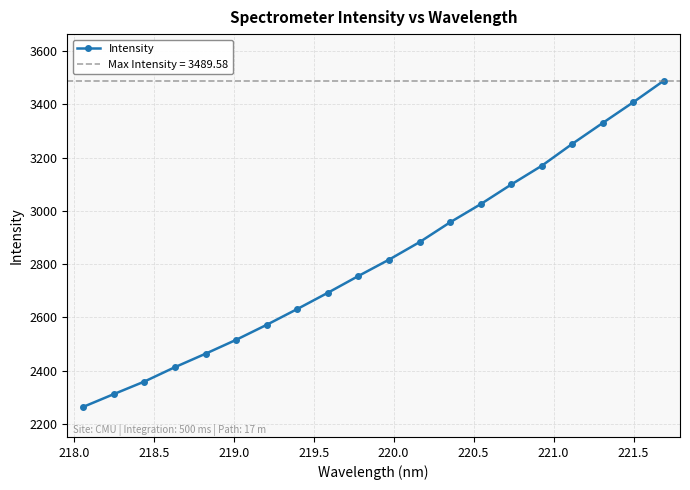

Reading left to right, list all the values displayed in this chart.

2263.4	2311.4	2358.6	2412.7	2463.2	2515.3	2571.8	2631.2	2692.2	2755.3	2816.6	2882.5	2957.0	3025.2	3099.0	3169.5	3251.9	3330.7	3408.6	3489.6